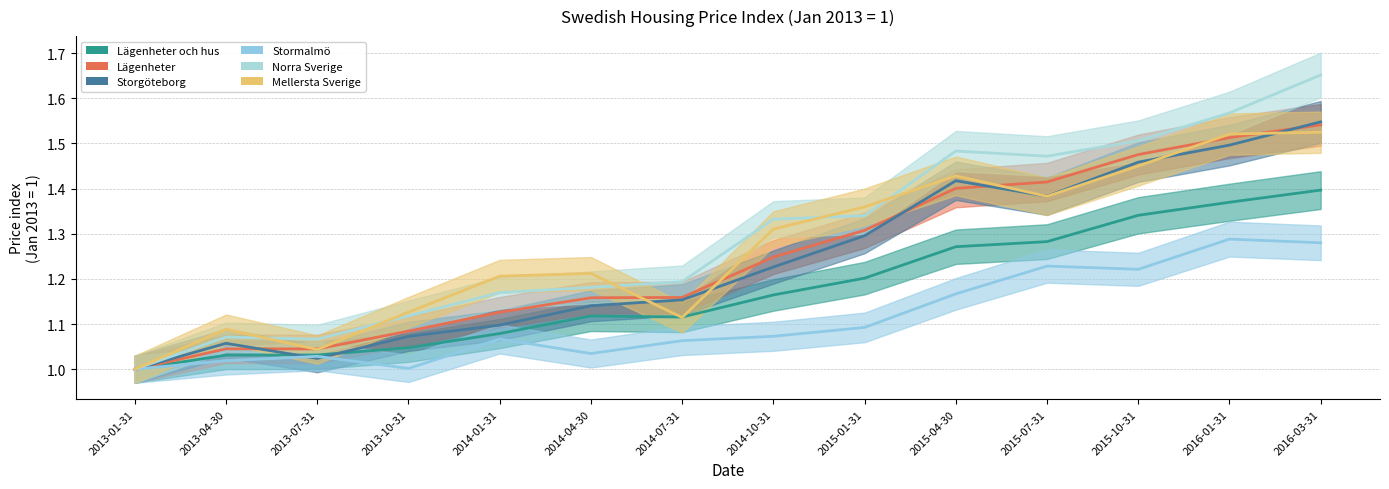

How many lines are shown in the chart?

6